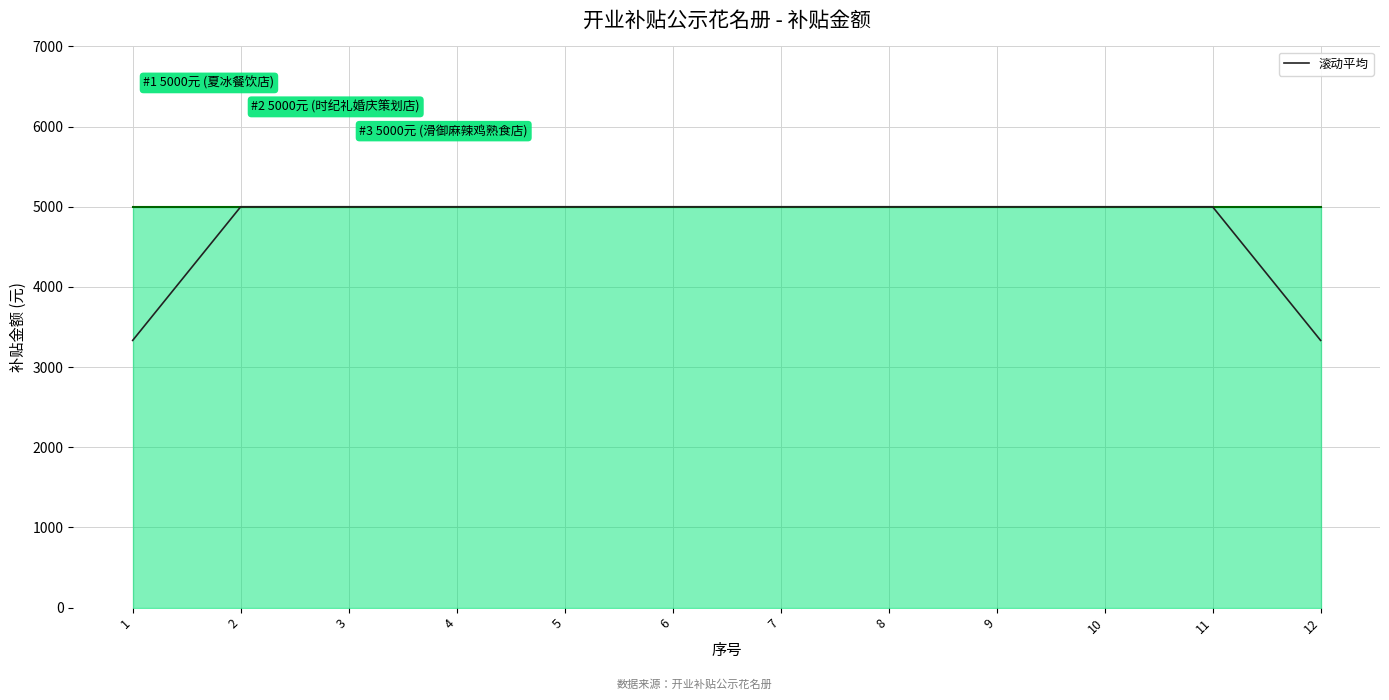

Approximately how many times larger is the value at 7 compared to 9?

1.0